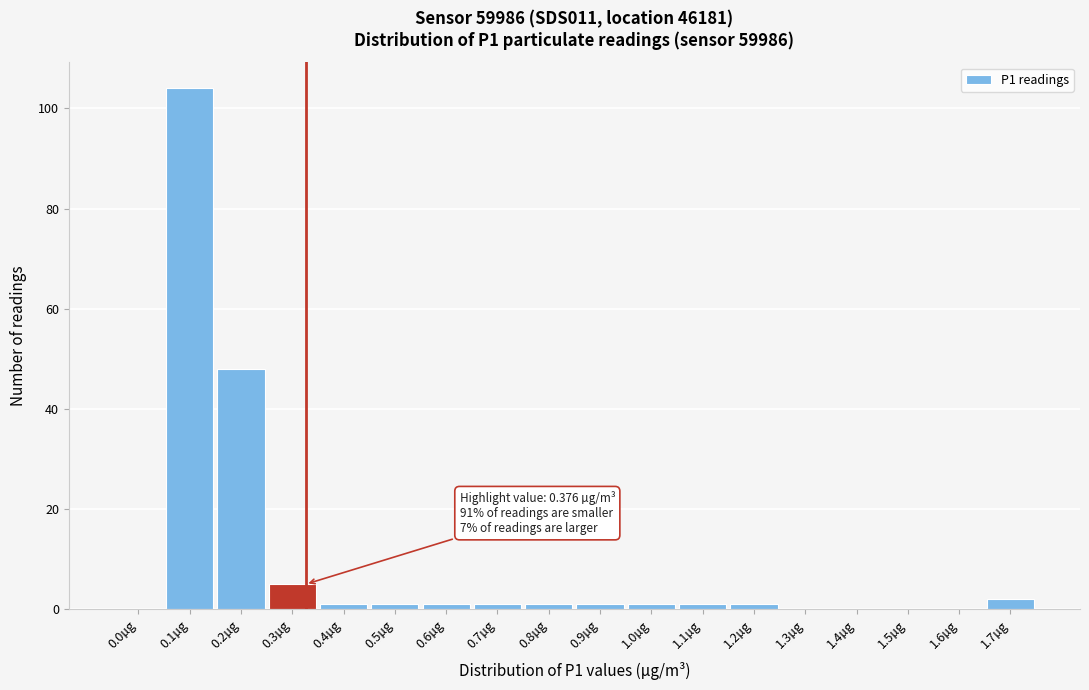

Reading right to left, extract all data points from this chart.

1.7µg=2	1.6µg=0	1.5µg=0	1.4µg=0	1.3µg=0	1.2µg=1	1.1µg=1	1.0µg=1	0.9µg=1	0.8µg=1	0.7µg=1	0.6µg=1	0.5µg=1	0.4µg=1	0.3µg=5	0.2µg=48	0.1µg=104	0.0µg=0